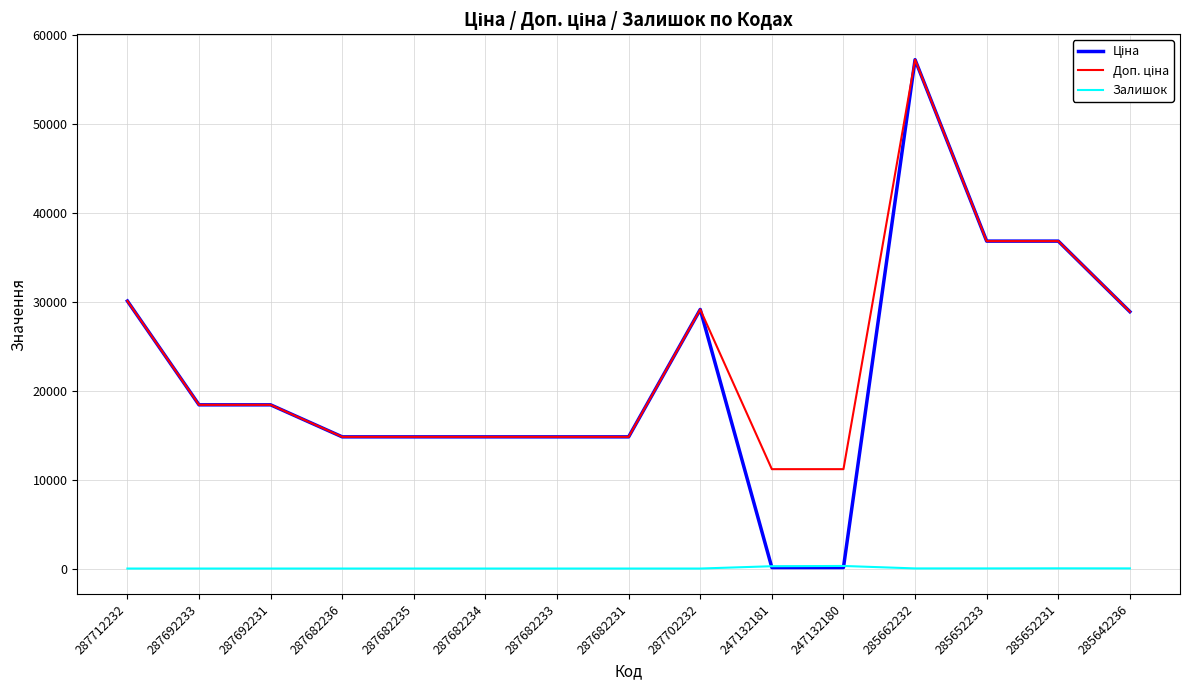

Is this an area chart (filled region under the line)?

No